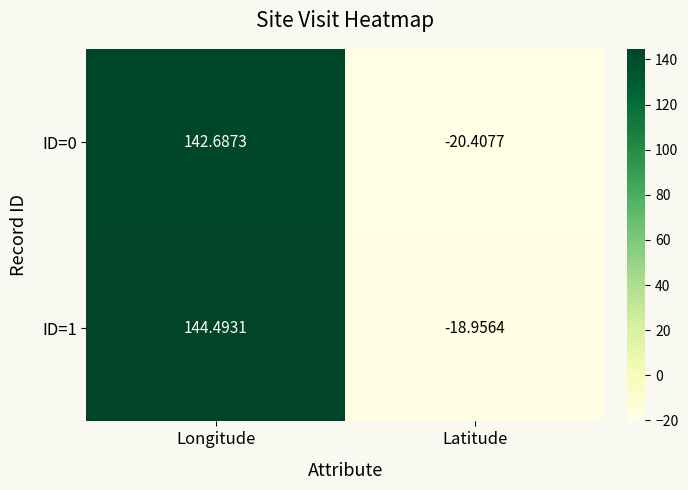

At which category is the sum across all series the highest?

Longitude